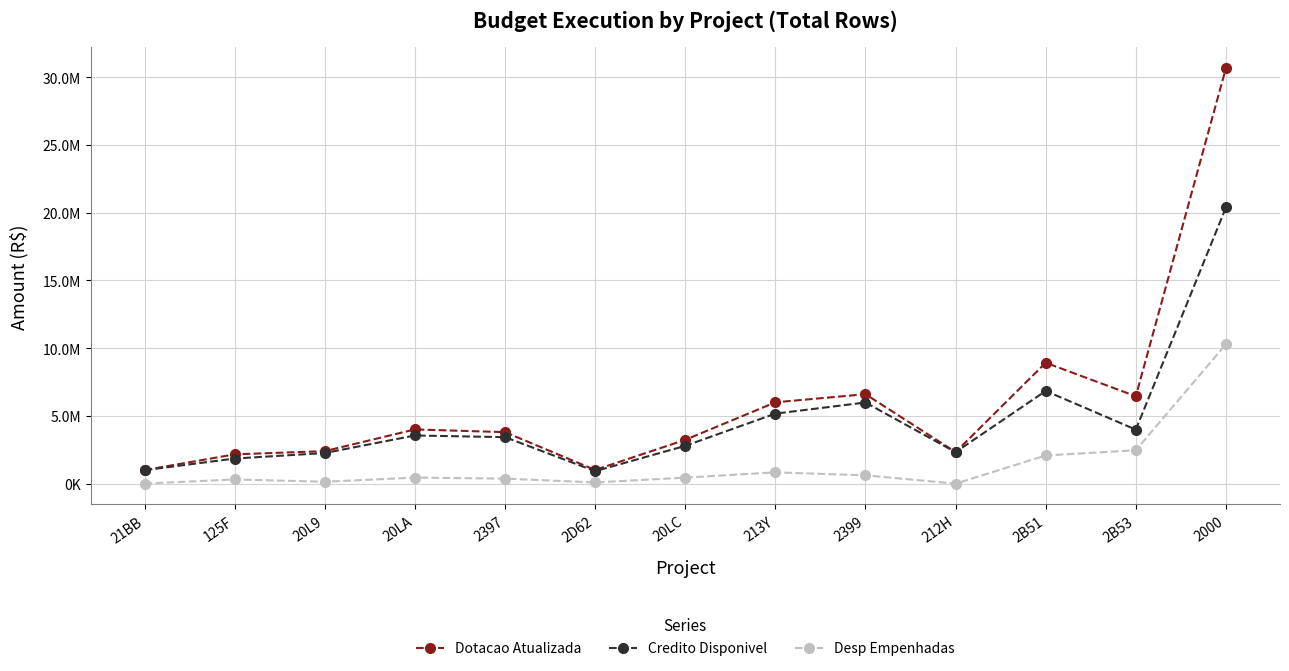

Is it true that Credito Disponivel equals 5018764.0 at 2397?

False